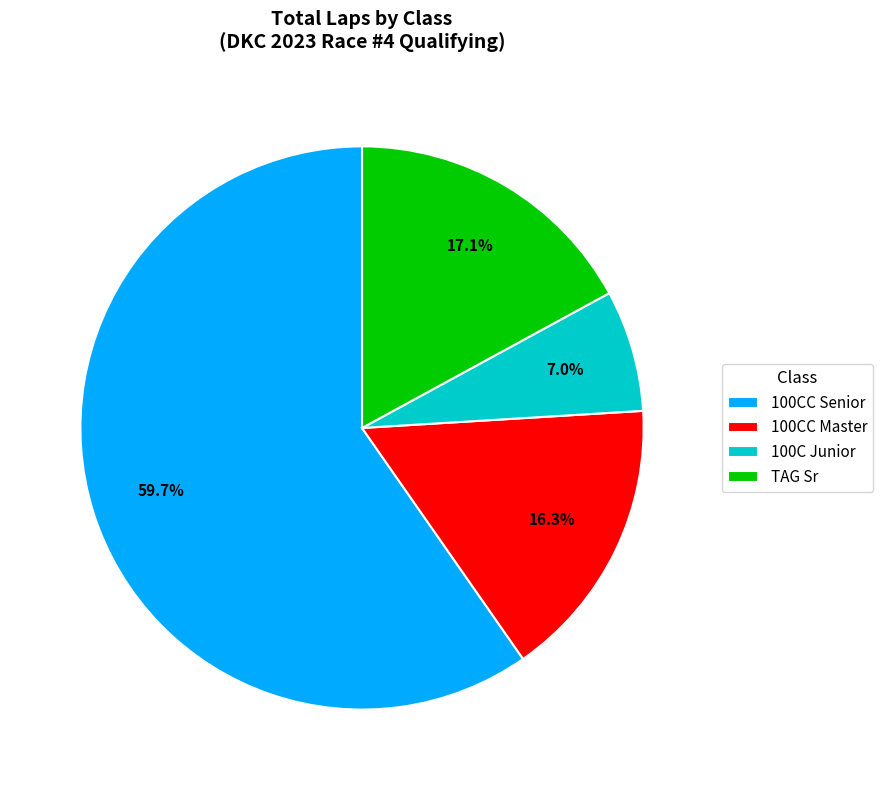

Is there any slice that represents more than half of the pie?

Yes